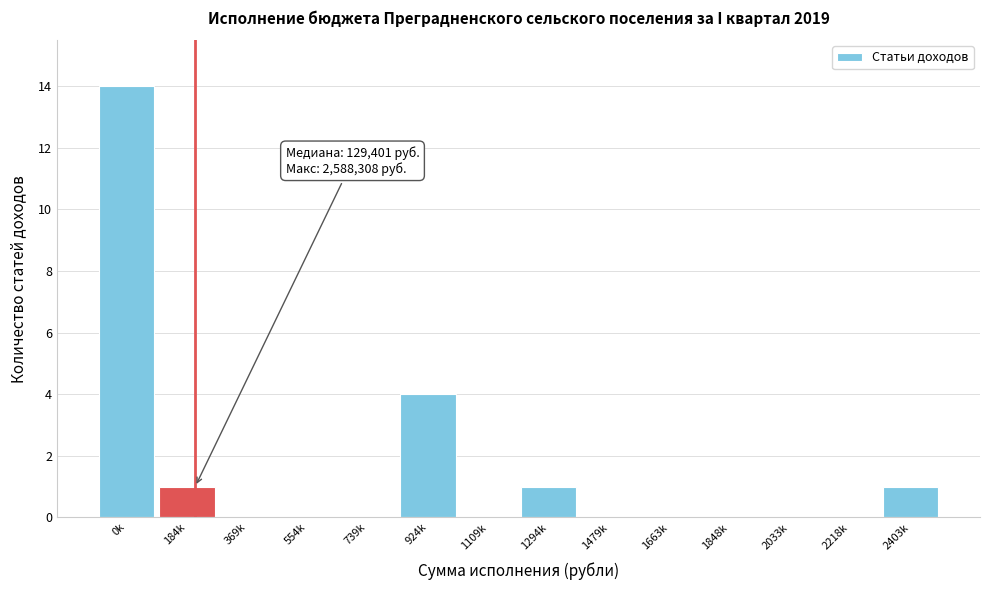

Reading left to right, list all the values displayed in this chart.

0k=14	184k=1	369k=0	554k=0	739k=0	924k=4	1109k=0	1294k=1	1479k=0	1663k=0	1848k=0	2033k=0	2218k=0	2403k=1